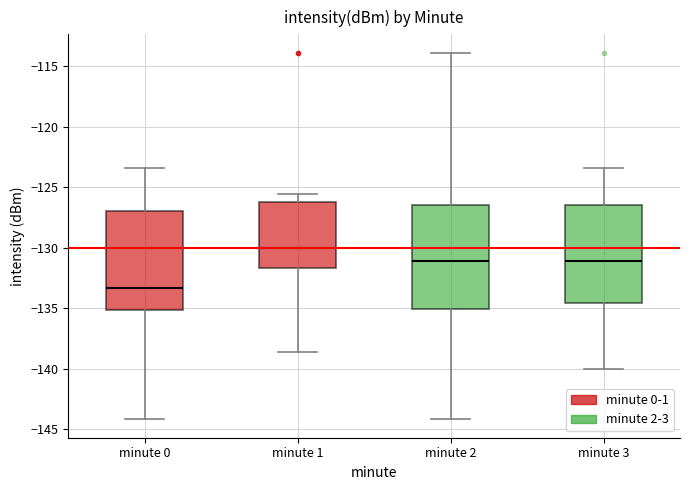

Reading left to right, read every box against the y-axis: the position of its median line, the range the box covers, and the ends of its whiskers. The values are not printed on the chart, so give them approximately, as read against the axis.

minute 0: median -133.5, box -135.0 to -127.0, whiskers -144.0 to -123.5
minute 1: median -130.0, box -131.5 to -126.0, whiskers -138.5 to -125.5
minute 2: median -131.0, box -135.0 to -126.5, whiskers -144.0 to -114.0
minute 3: median -131.0, box -134.5 to -126.5, whiskers -140.0 to -123.5